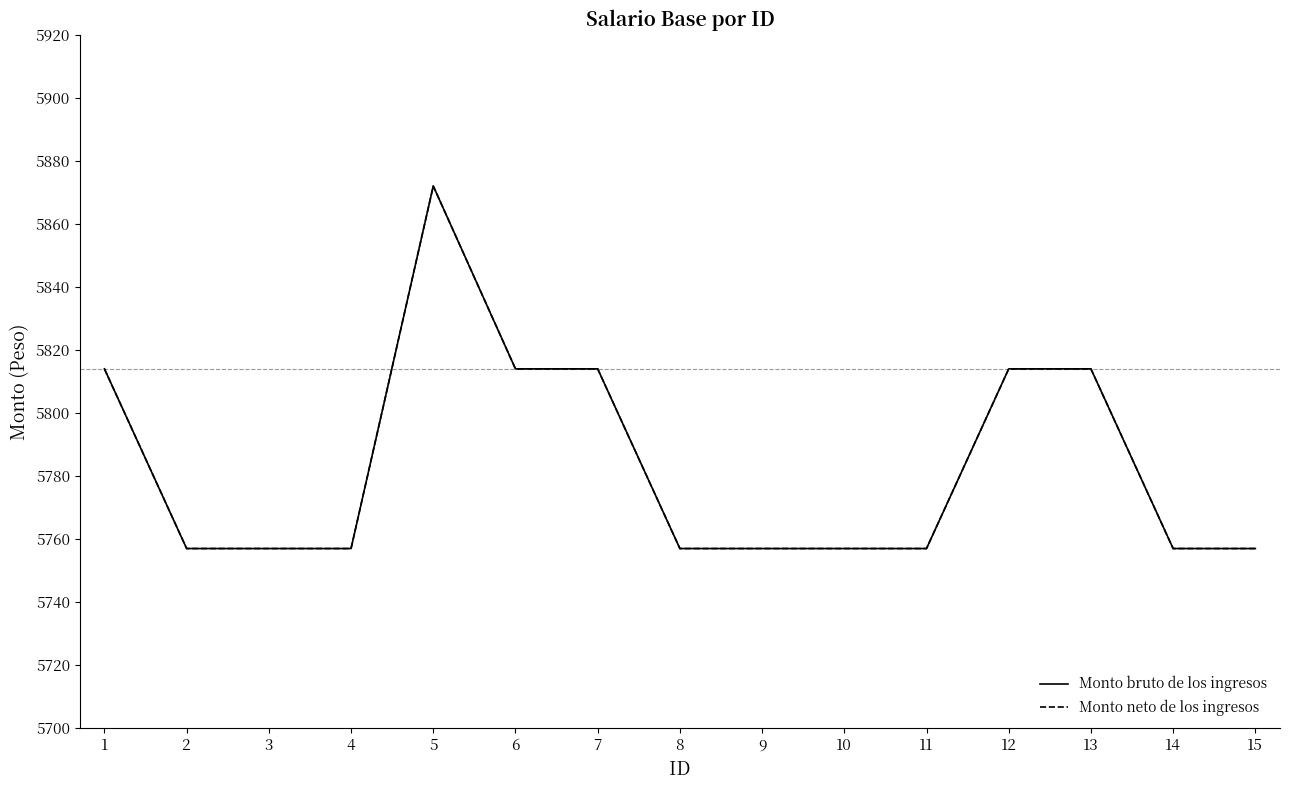

Where is the first local maximum for Monto bruto de los ingresos?

5